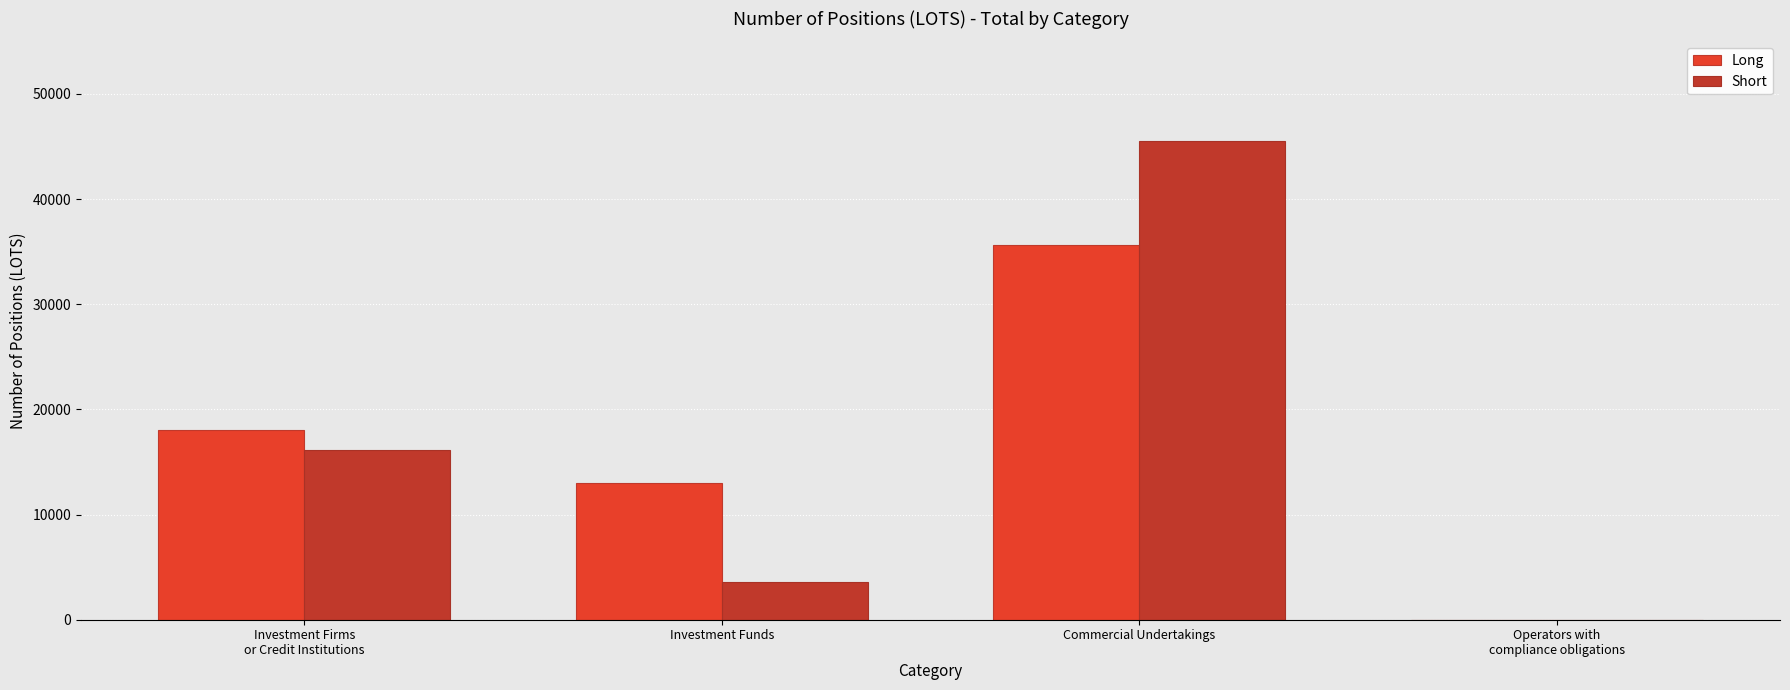

Reading left to right, list all the values displayed in this chart.

Long: Investment Firms
or Credit Institutions=18081.0	Investment Funds=13011.4	Commercial Undertakings=35596.2	Operators with
compliance obligations=0.0
Short: Investment Firms
or Credit Institutions=16180.4	Investment Funds=3554.0	Commercial Undertakings=45552.2	Operators with
compliance obligations=0.0